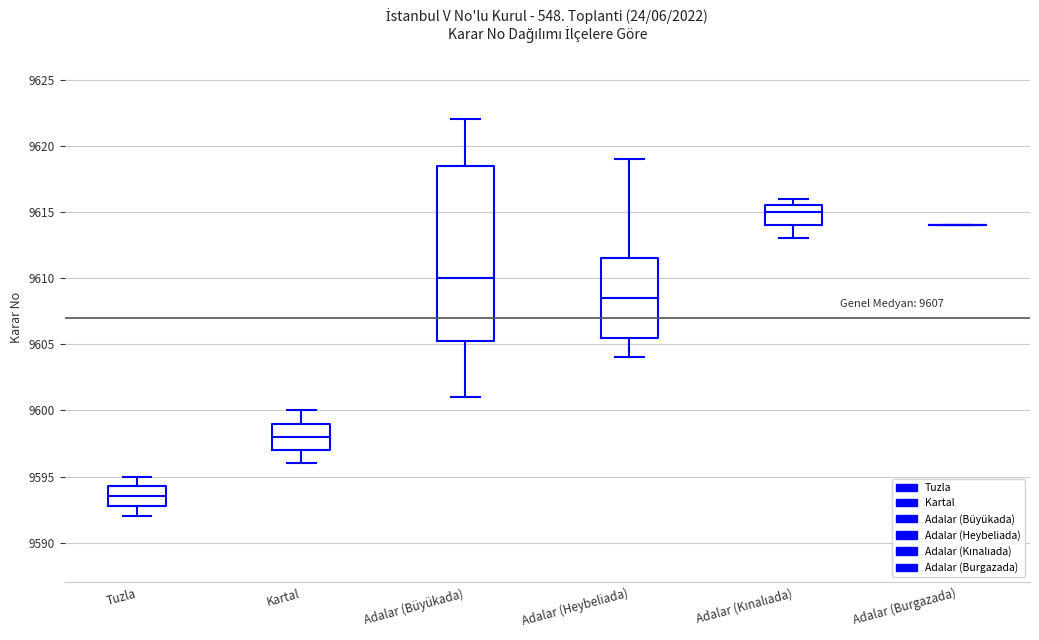

Reading left to right, read every box against the y-axis: the position of its median line, the range the box covers, and the ends of its whiskers. The values are not printed on the chart, so give them approximately, as read against the axis.

Tuzla: median 9593.5, box 9593.0 to 9594.5, whiskers 9592.0 to 9595.0
Kartal: median 9598.0, box 9597.0 to 9599.0, whiskers 9596.0 to 9600.0
Adalar (Büyükada): median 9610.0, box 9605.5 to 9618.5, whiskers 9601.0 to 9622.0
Adalar (Heybeliada): median 9608.5, box 9605.5 to 9611.5, whiskers 9604.0 to 9619.0
Adalar (Kınalıada): median 9615.0, box 9614.0 to 9615.5, whiskers 9613.0 to 9616.0
Adalar (Burgazada): box collapsed to a line at 9614.0, whiskers 9614.0 to 9614.0